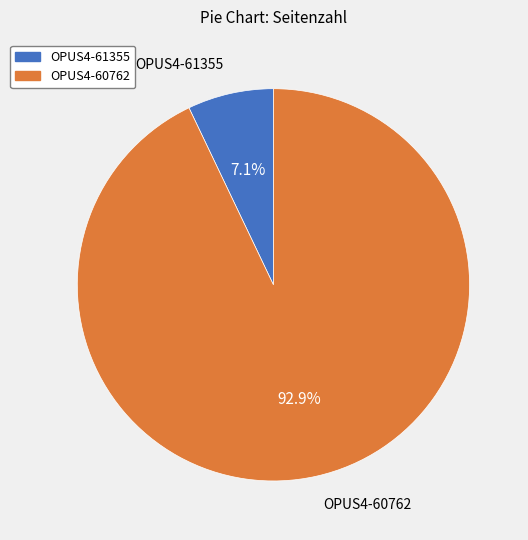

What is the ratio of the value at OPUS4-60762 to the value at OPUS4-61355?

13.1